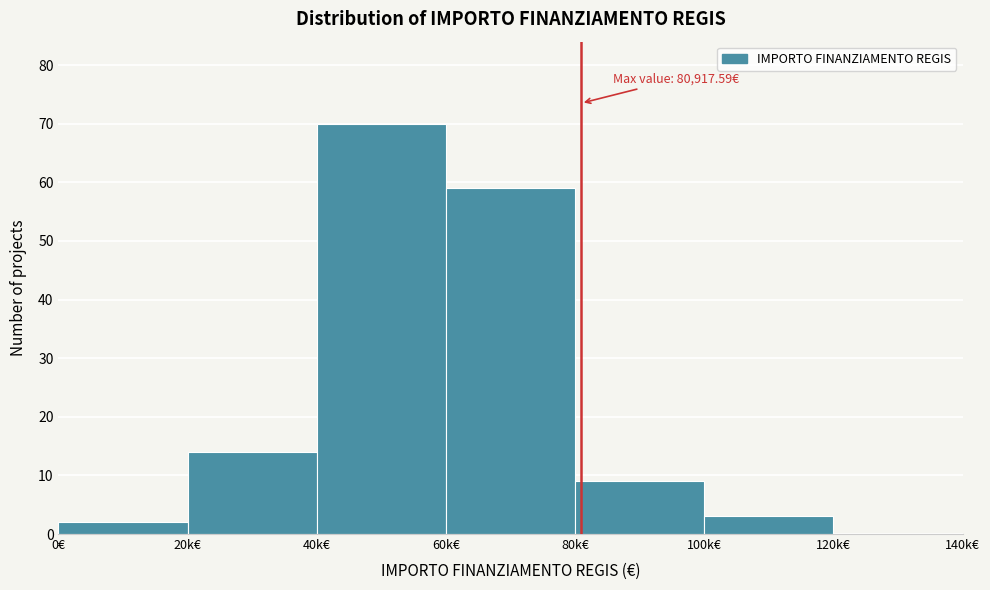

Reading left to right, list all the values displayed in this chart.

0€=2	20k€=14	40k€=70	60k€=59	80k€=9	100k€=3	120k€=0